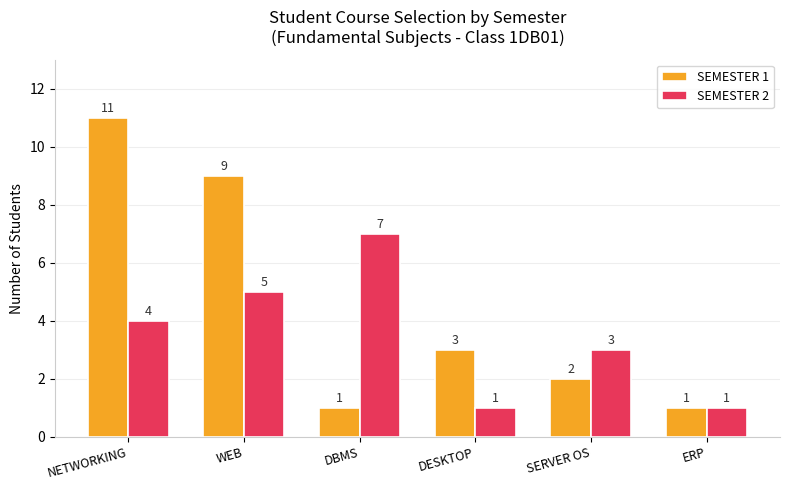

How many bars are there in total?

12